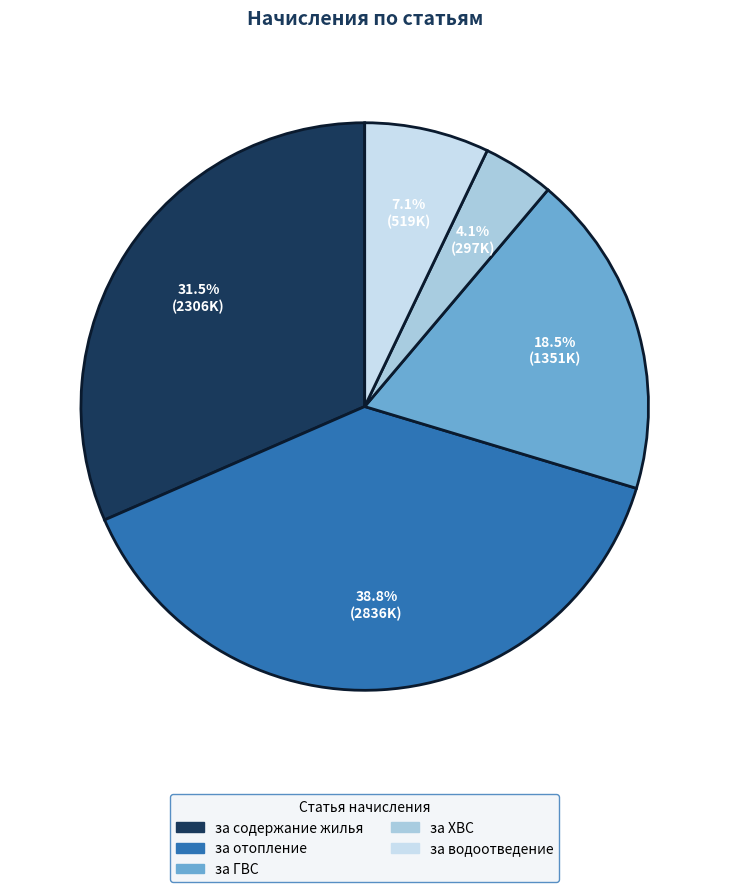

Is there a majority slice in this chart?

No